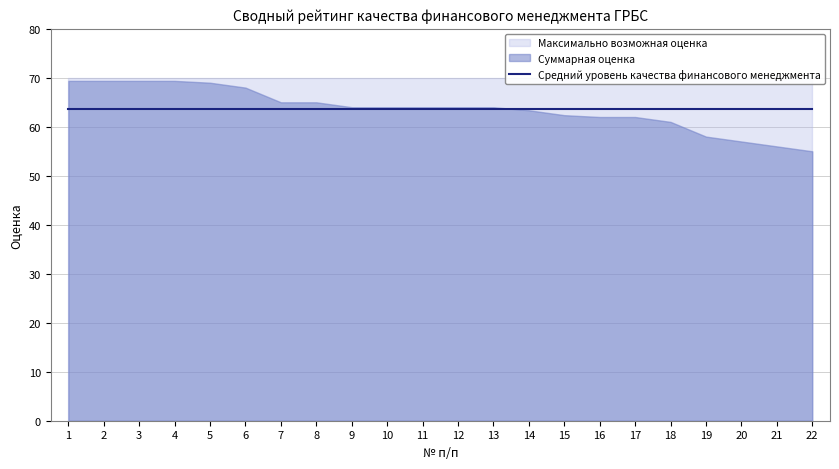

True or false: Суммарная оценка качества финансового менеджмента has a value of 88.0 at 22.

False